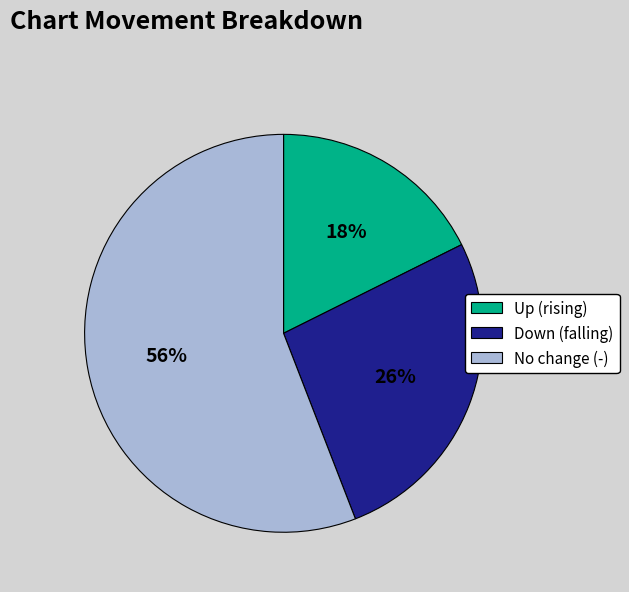

Do No change (-) and Down (falling) together represent more than half of the pie?

Yes